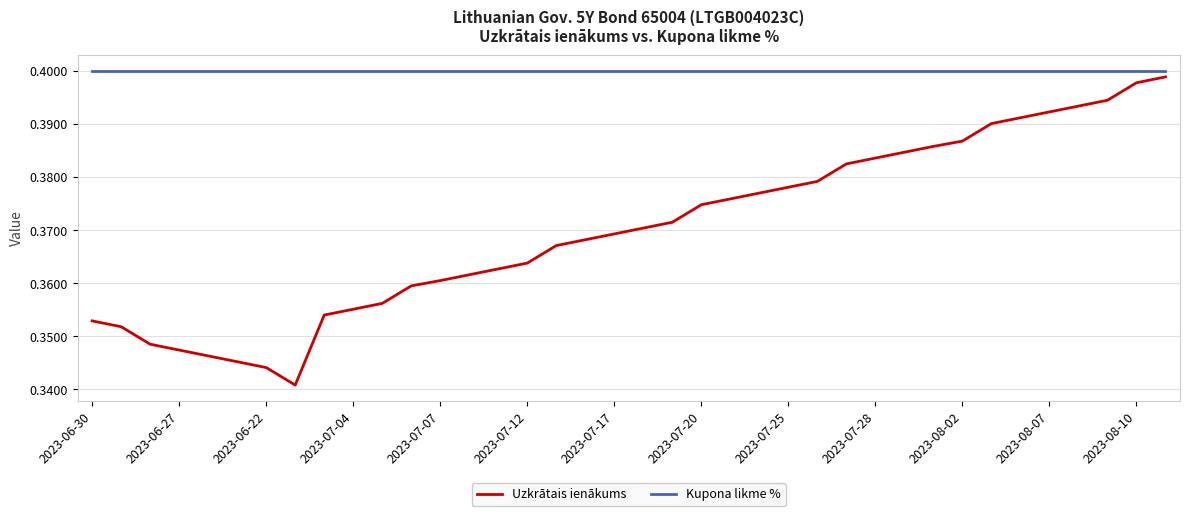

True or false: Uzkrātais ienākums and Kupona likme % cross at least once.

False